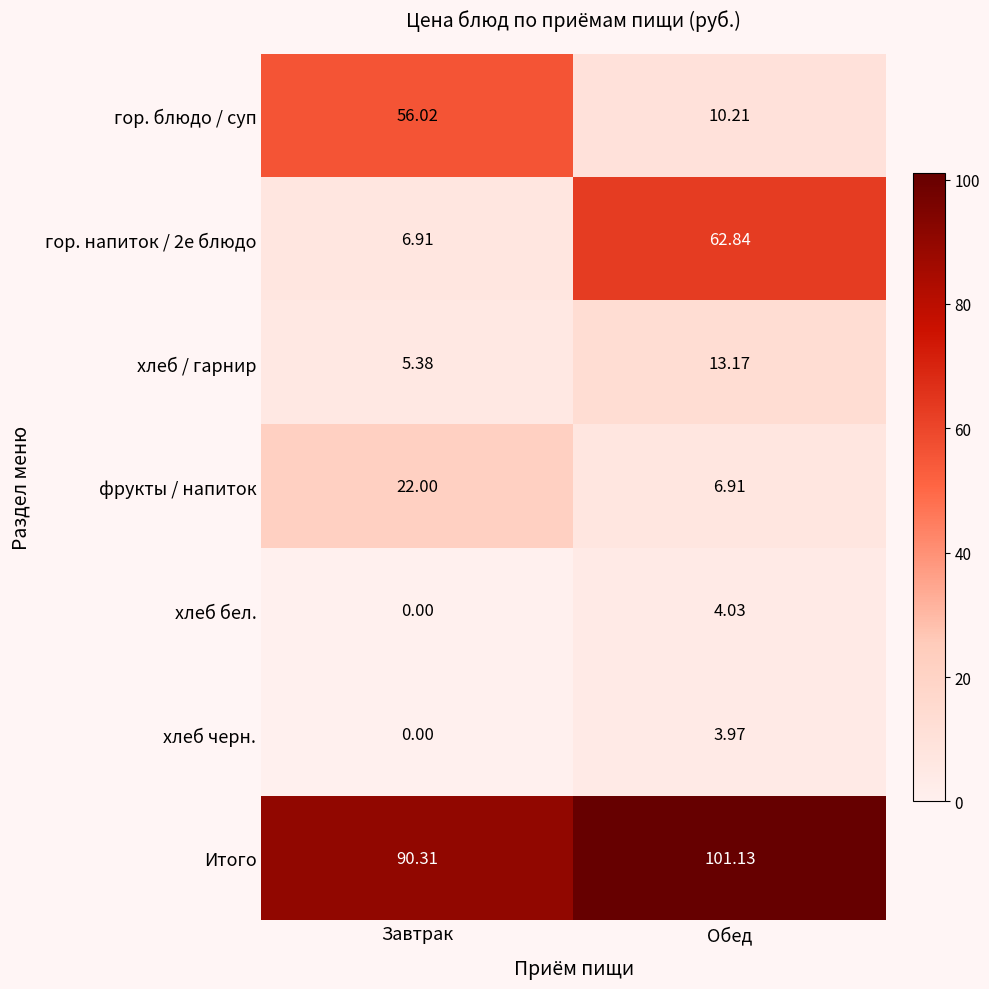

How many distinct data groups are displayed?

7